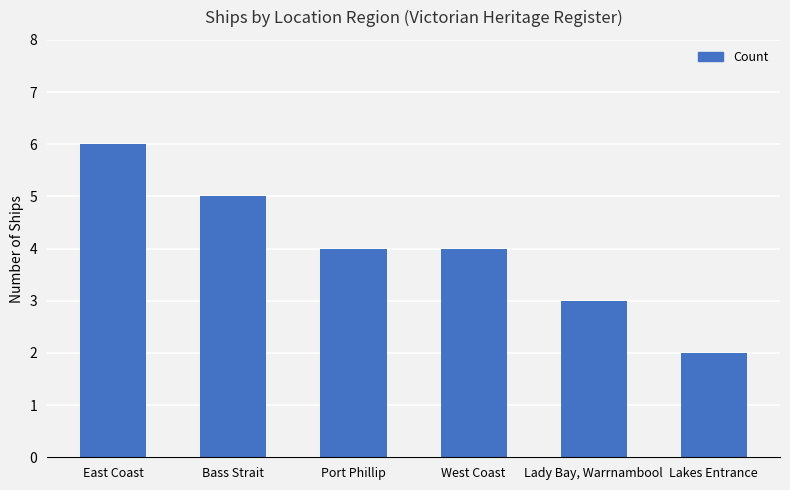

The chart shows a value of 4 at Port Phillip. True or false?

True